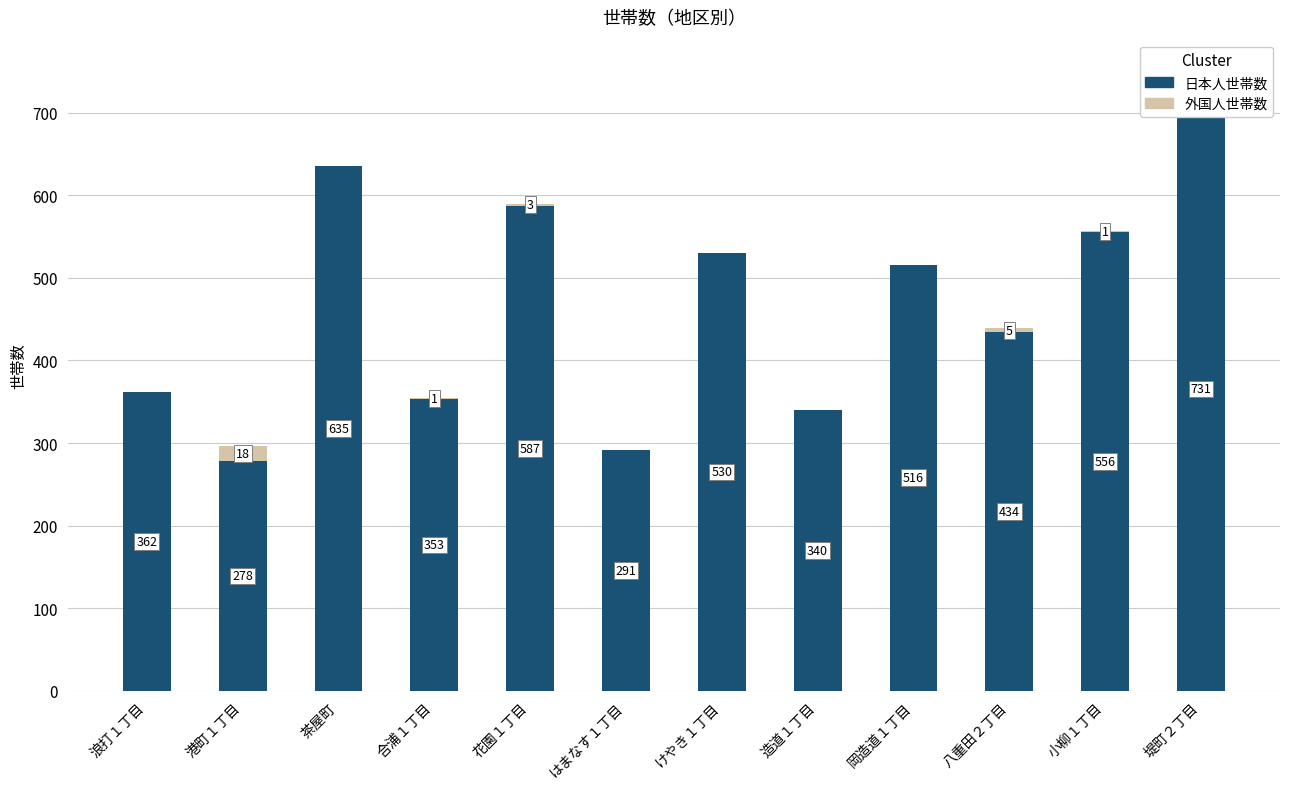

Reading left to right, extract all data points from this chart.

日本人世帯数: 362	278	635	353	587	291	530	340	516	434	556	731
外国人世帯数: 0	18	0	1	3	0	0	0	0	5	1	20